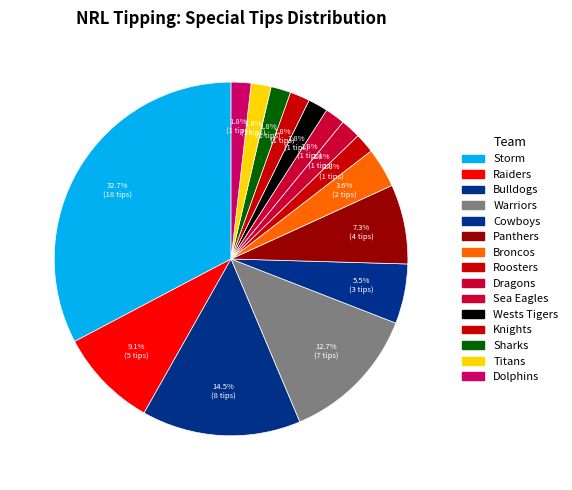

Which category has the smallest portion of the pie?

Roosters